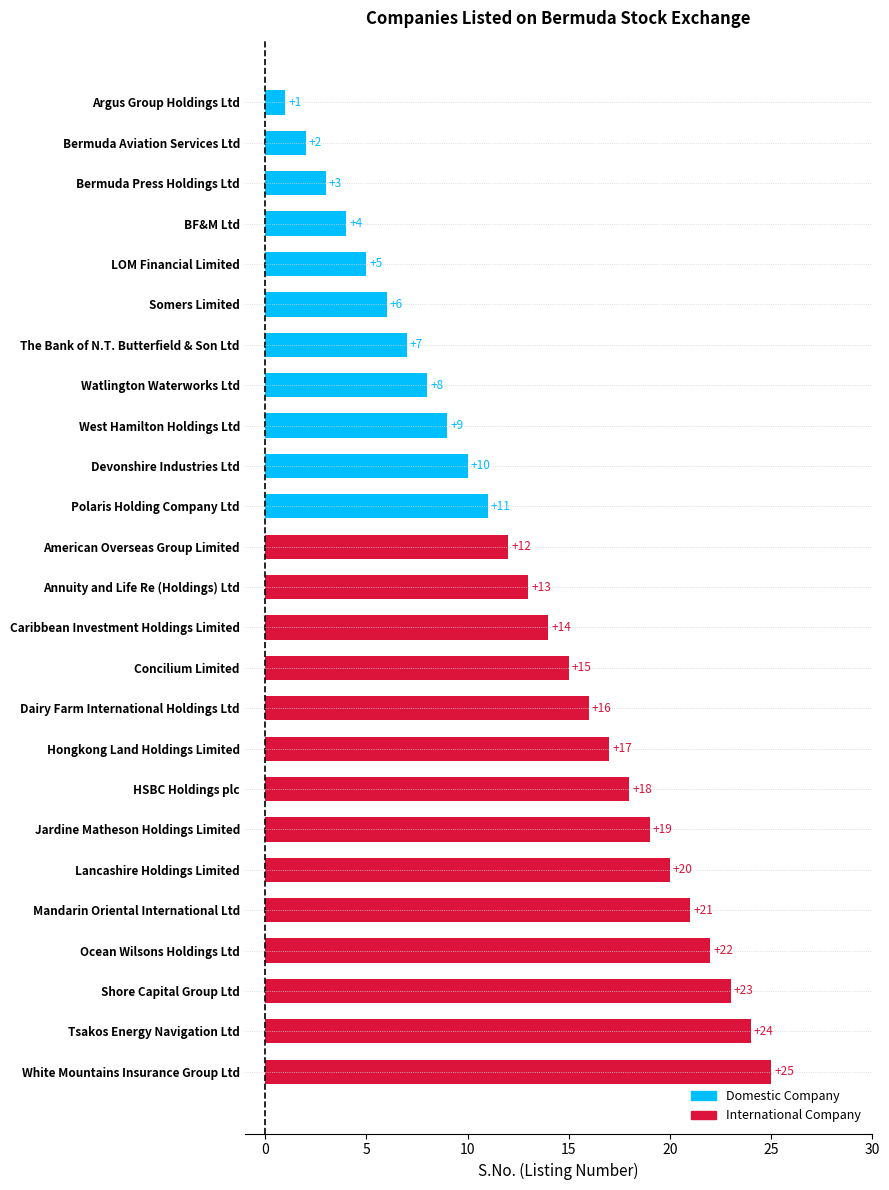

What is the sum of all values?

325